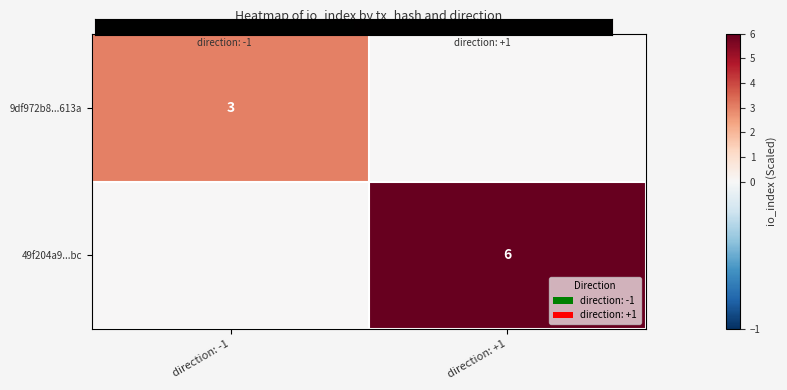

What is the difference between the highest and lowest values at direction: +1?

6